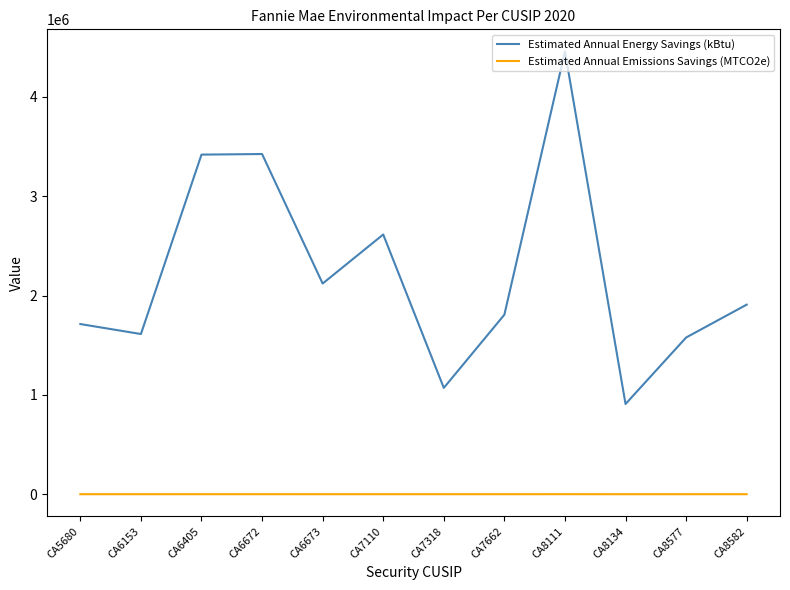

Is the value of Estimated Annual Emissions Savings (MTCO2e) at CA6673 greater than the value of Estimated Annual Energy Savings (kBtu) at CA6673?

No